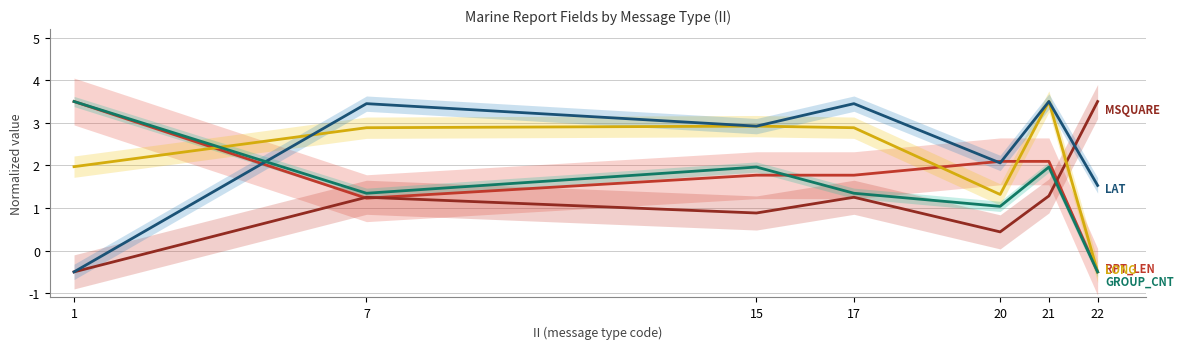

List the series in order of their overall mean, highest first.

LAT, LONG, RPT_LEN, GROUP_CNT, MSQUARE